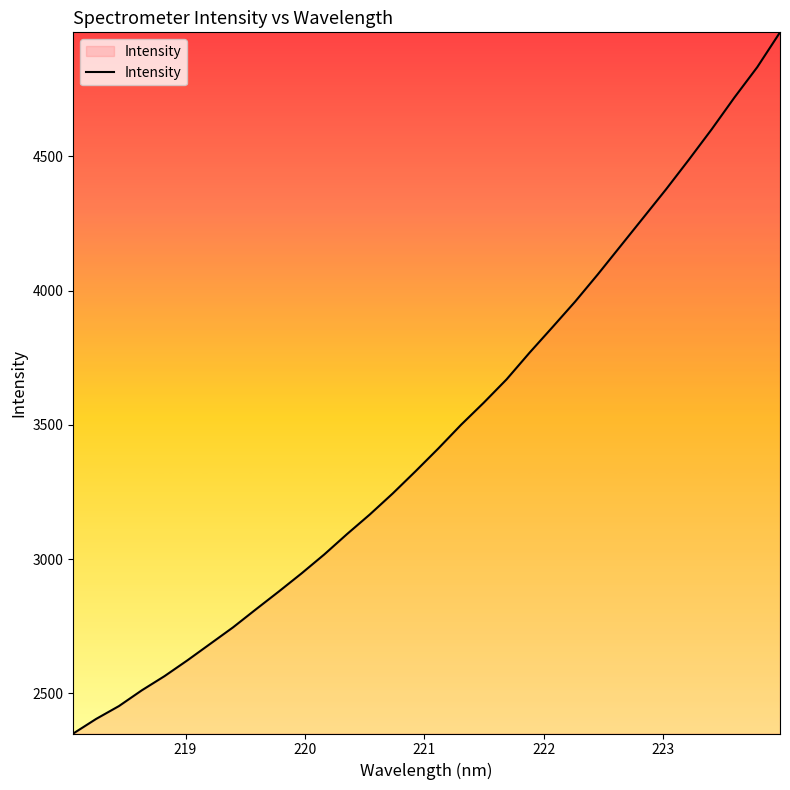

What is the maximum value shown in the chart?

4962.6